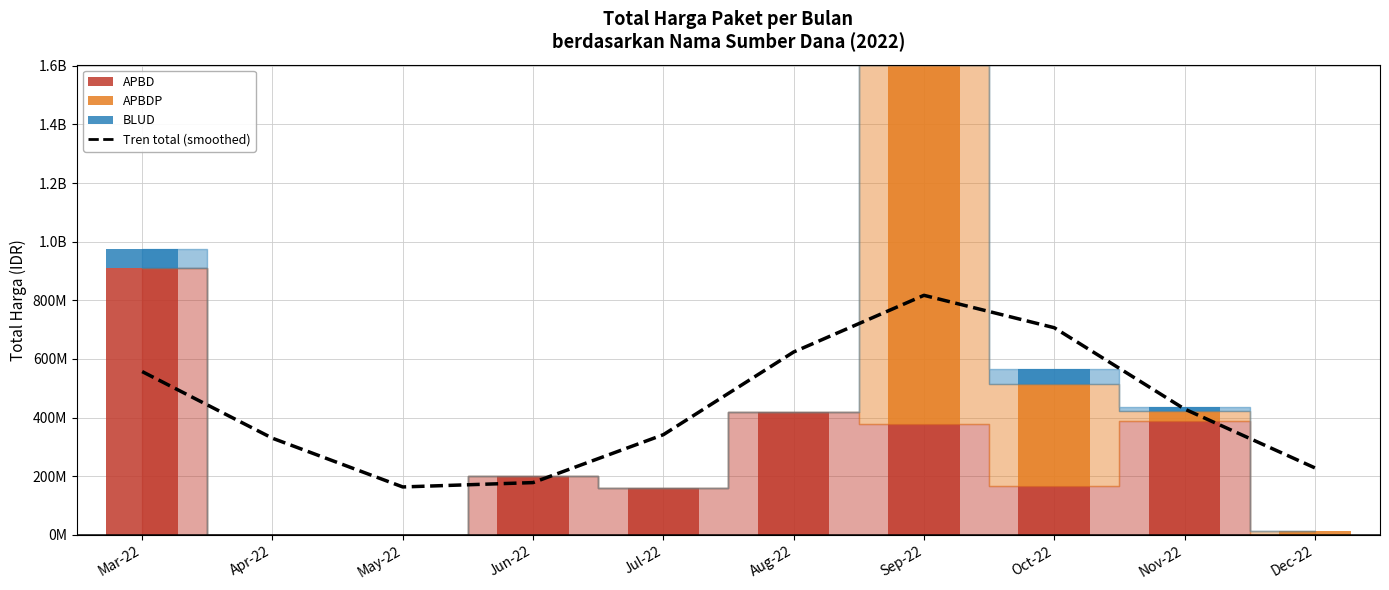

List the labels in order of value, smallest first.

May-22, Jun-22, Dec-22, Apr-22, Jul-22, Nov-22, Mar-22, Aug-22, Oct-22, Sep-22